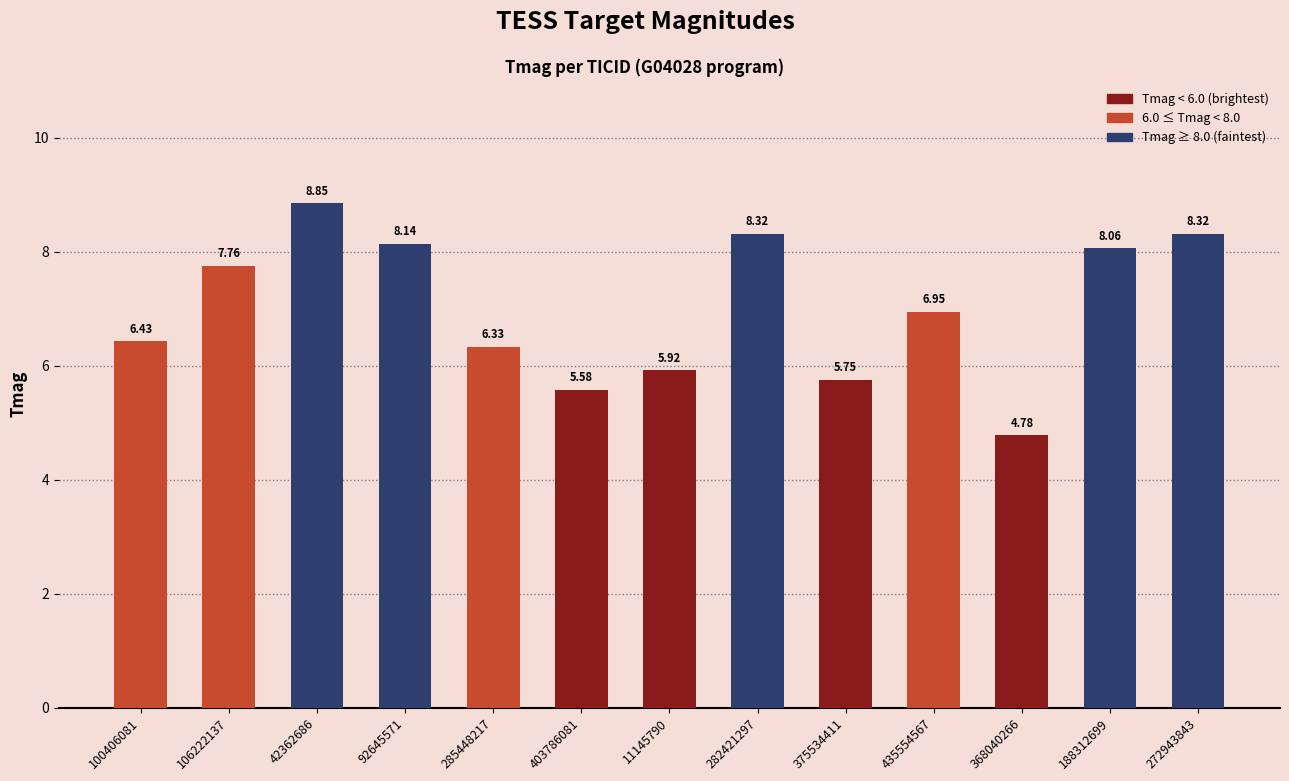

The value at 92645571 is 8.1. True or false?

True